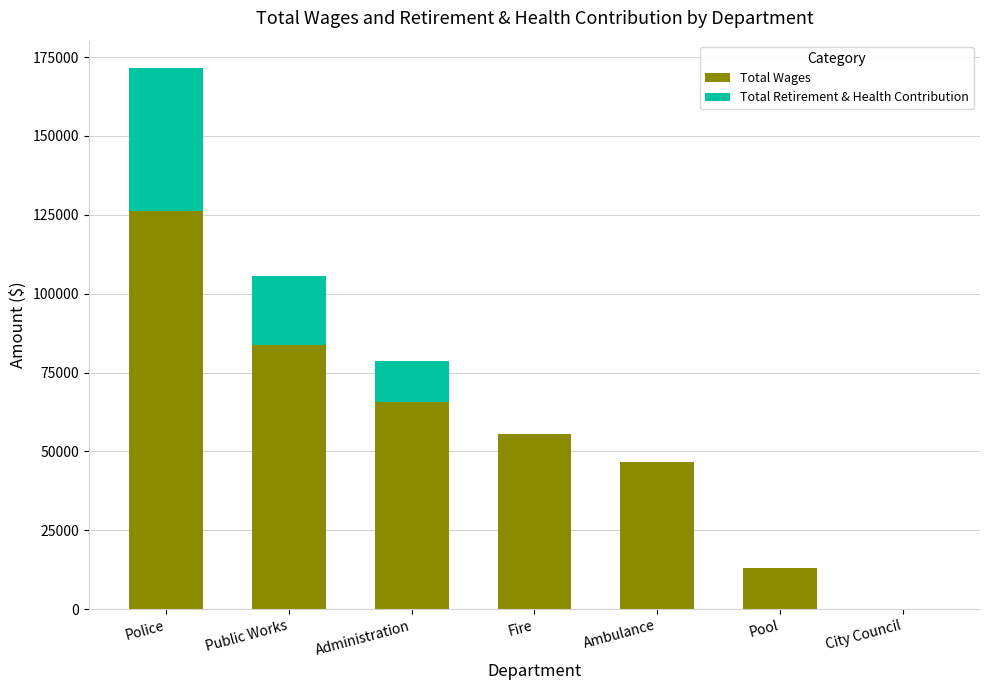

The Total Wages series shows 29999 at Ambulance. True or false?

False